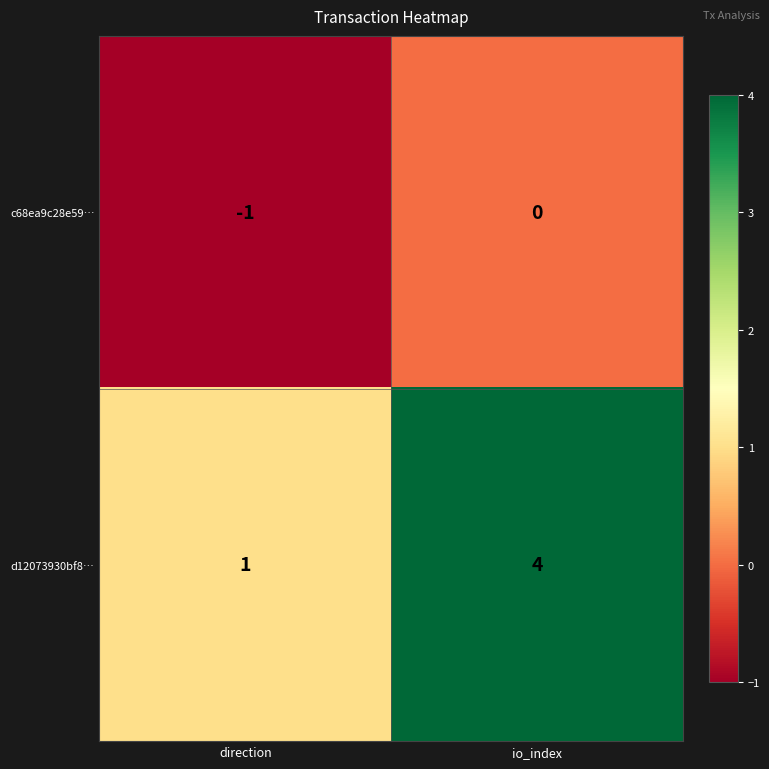

The value of c68ea9c28e59… at direction is -1. True or false?

True